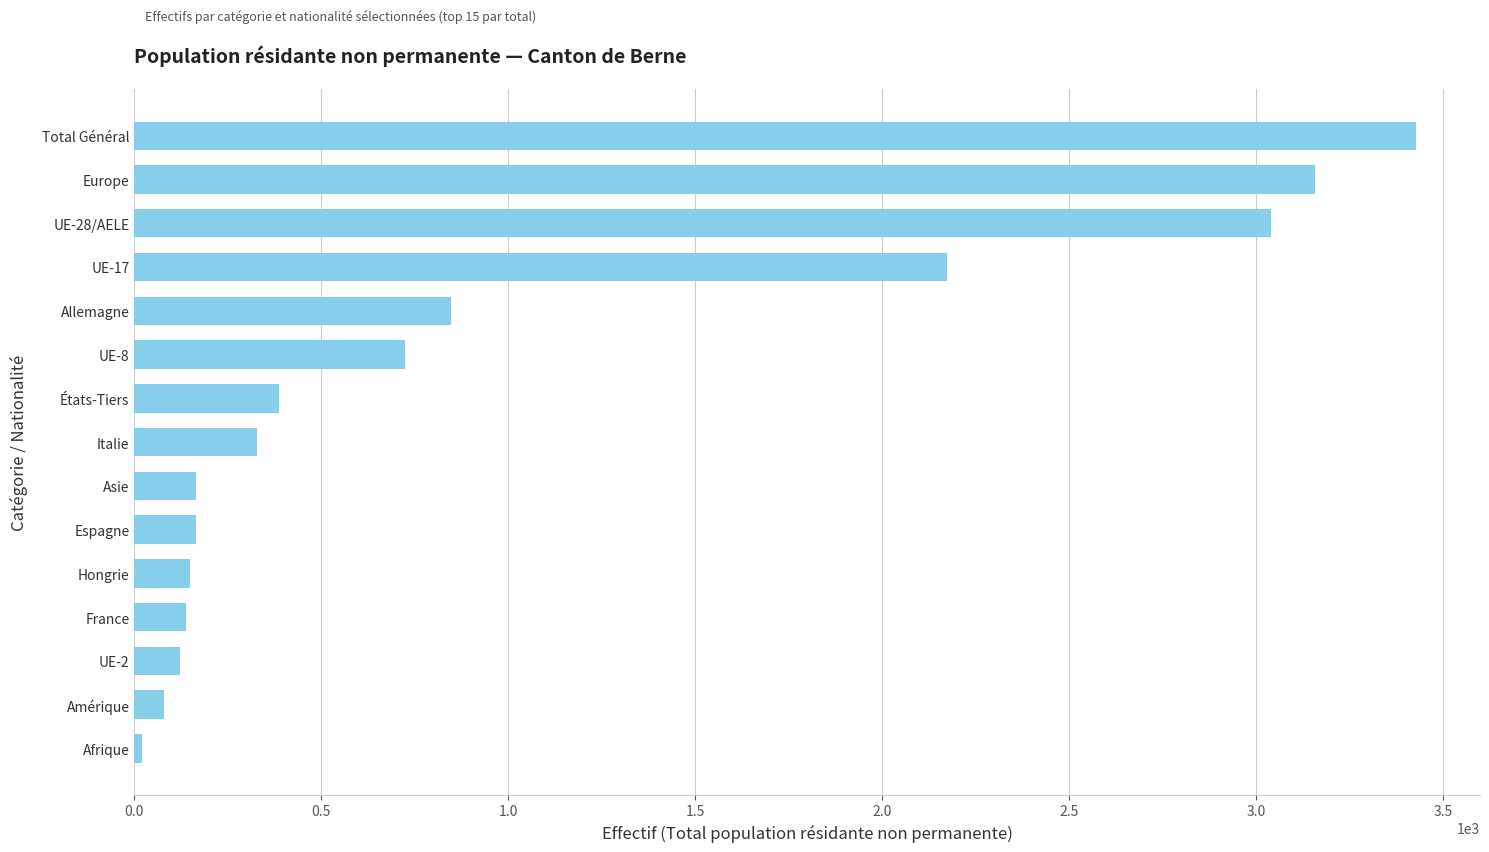

Where is the data nearest to the value 1723?

UE-17